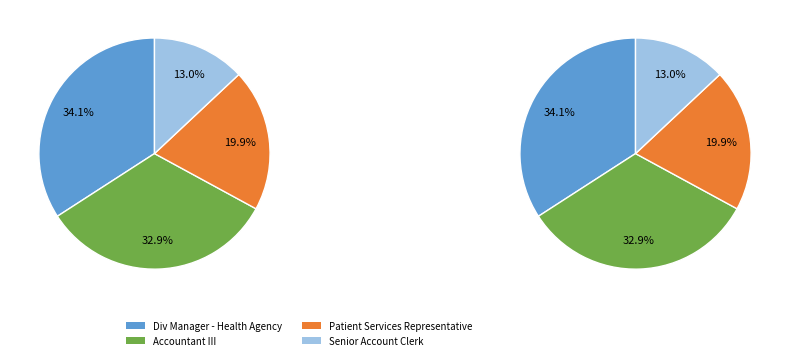

Which category has the smallest portion of the pie?

Senior Account Clerk